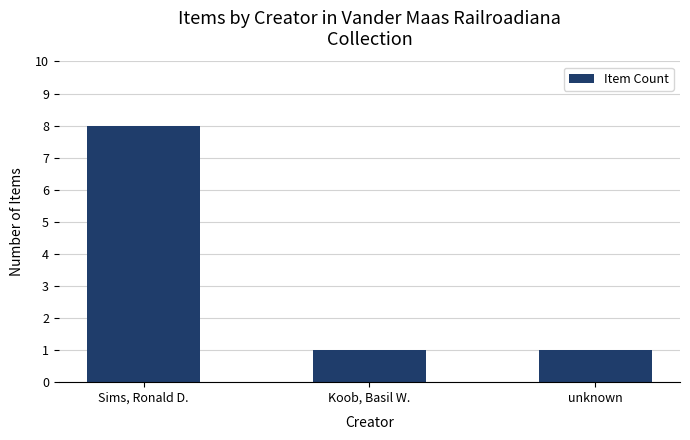

What value does the data have at unknown?

1